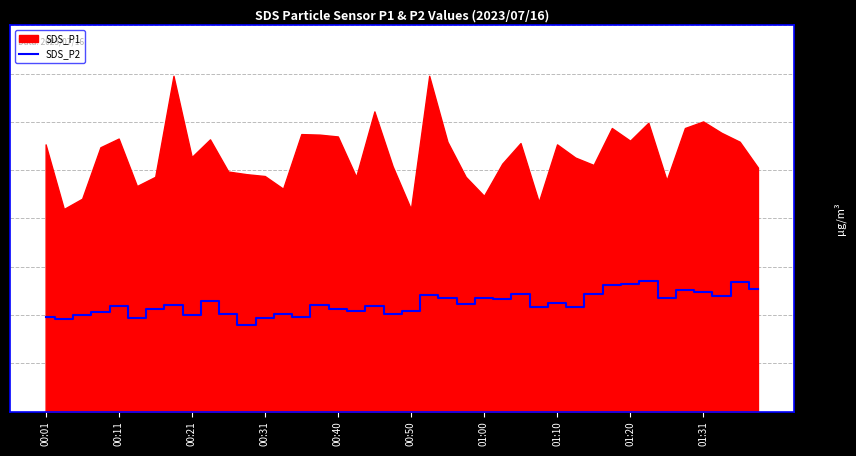

What is the difference between the maximum and minimum values?

1.7